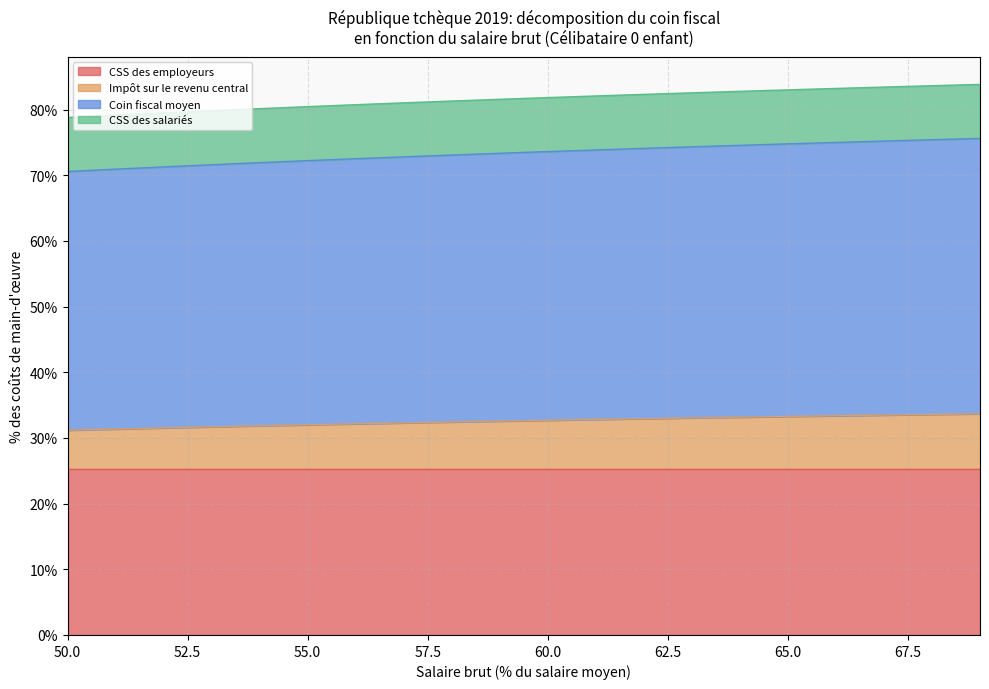

Rank the categories by Coin fiscal moyen value from lowest to highest.

50, 51, 52, 53, 54, 55, 56, 57, 58, 59, 60, 61, 62, 63, 64, 65, 66, 67, 68, 69